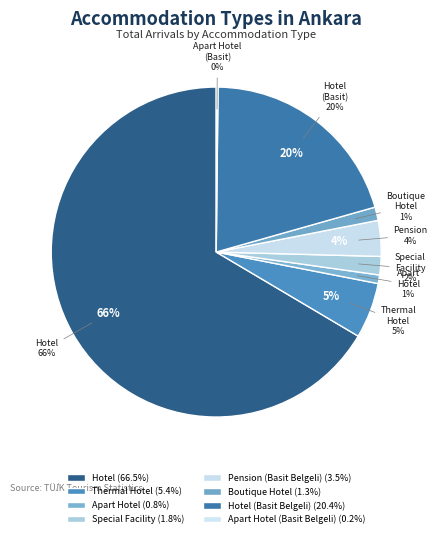

To the nearest percent, what portion does Boutique Hotel represent?

1%